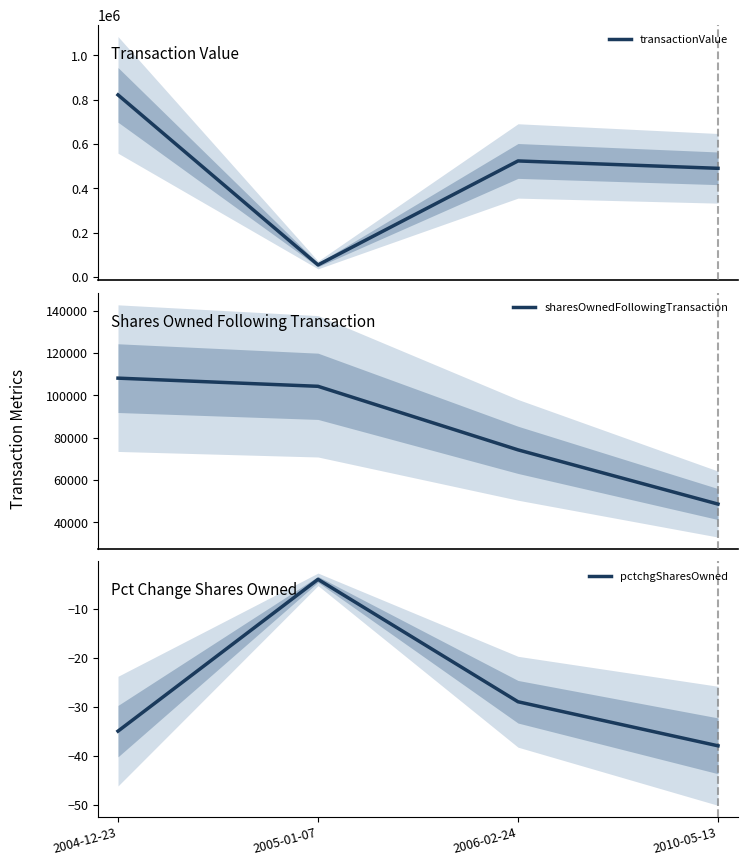

Which category has the highest value in the pctchgSharesOwned series?

2005-01-07